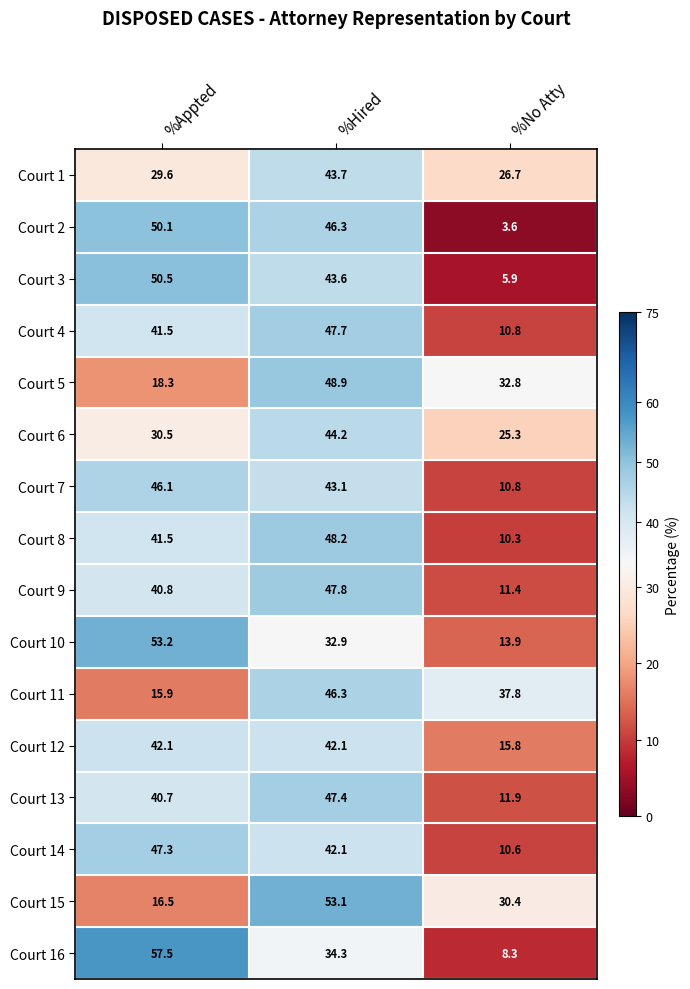

Which series changed the most between %Appted and %No Atty?

Court 16